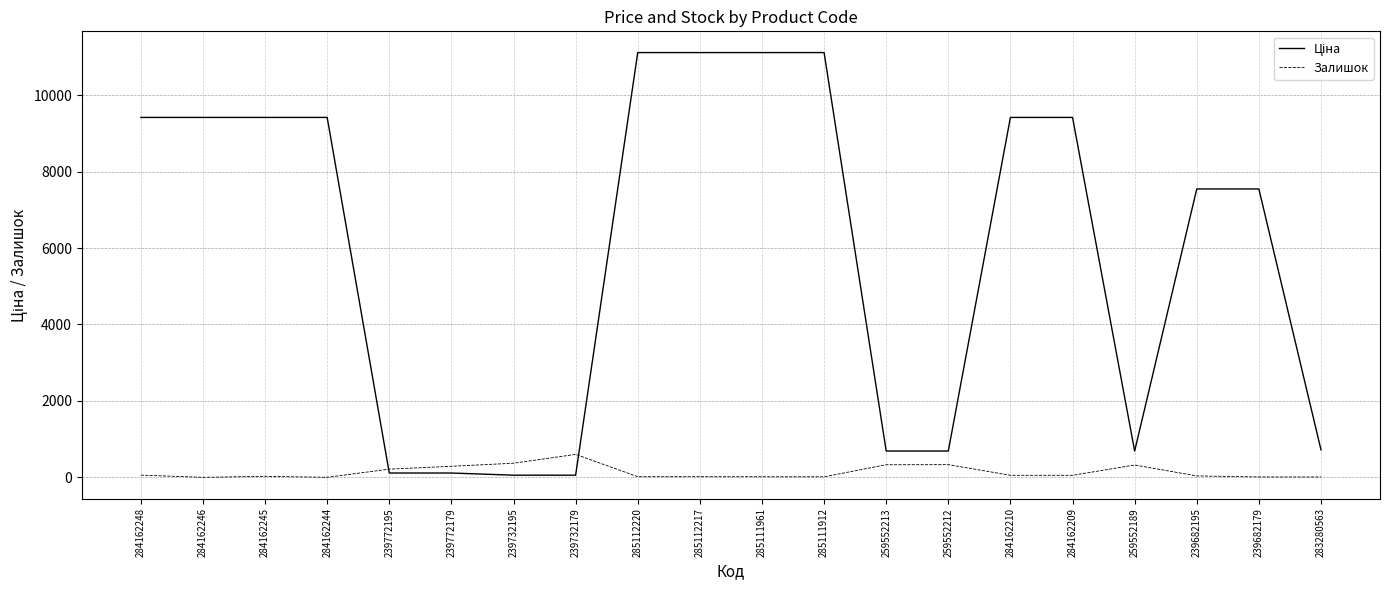

Is it true that Залишок equals 17.0 at 285112217?

True